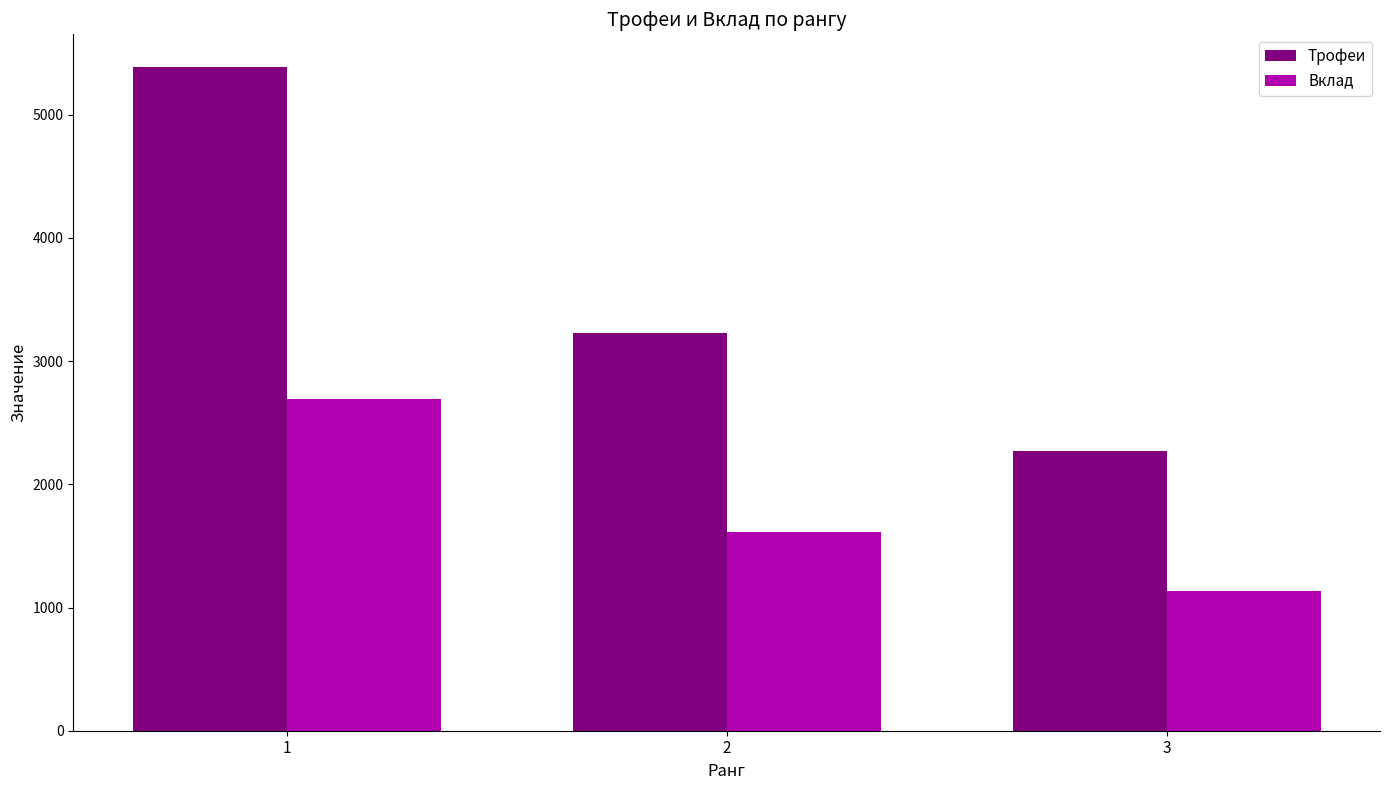

What is the maximum value shown in the chart?

5383